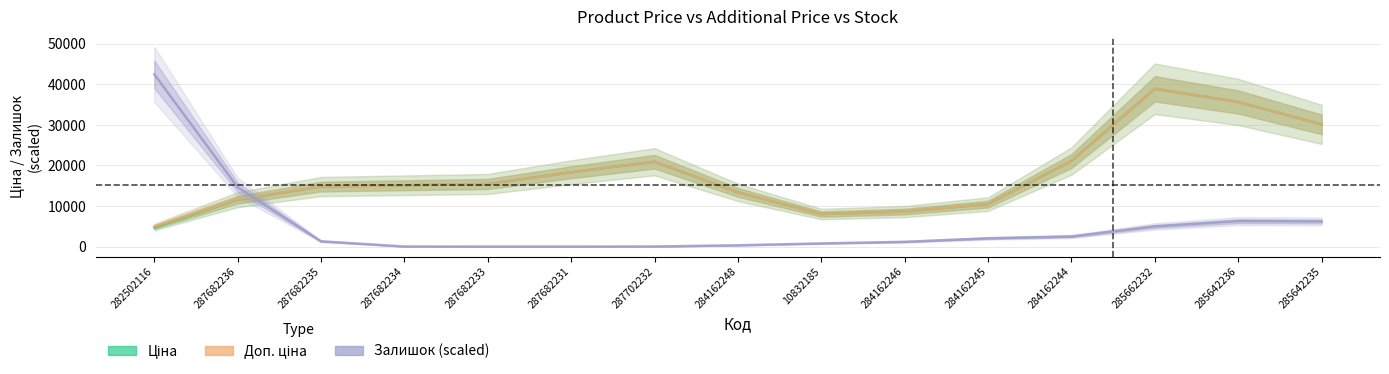

What is the difference between the Ціна values at 285642235 and 285662232?

8775.2